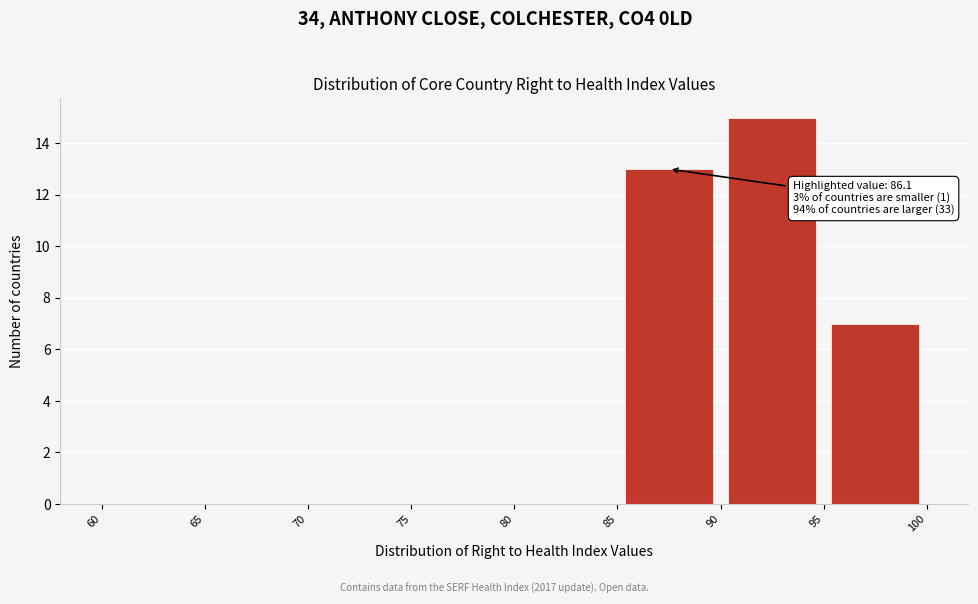

Which range on the x-axis has the tallest bar?

90 to 95